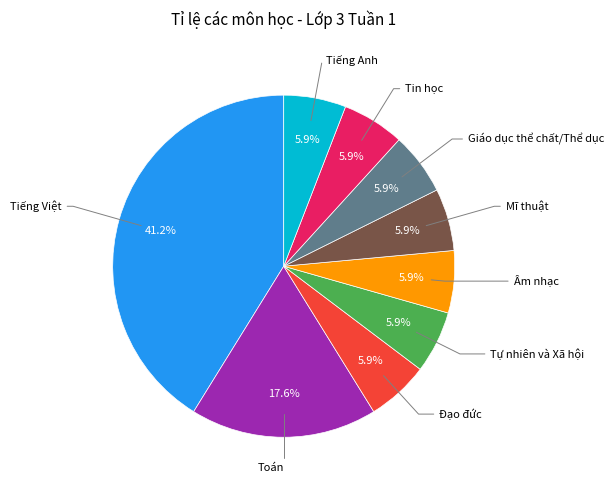

Is there any slice that represents more than half of the pie?

No